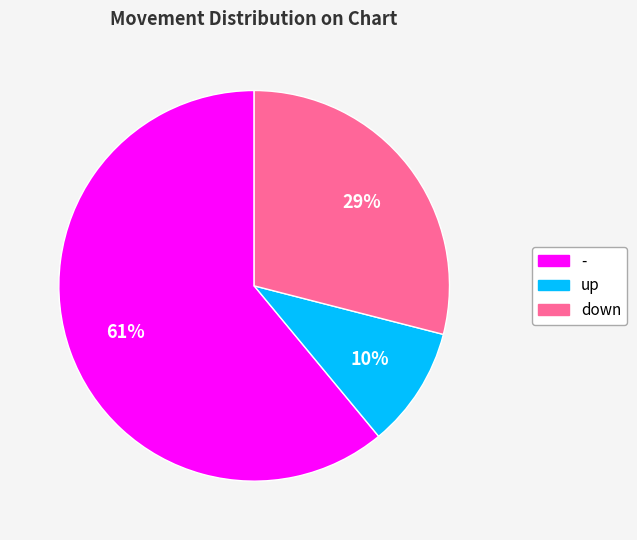

To the nearest percent, what is the average slice percentage?

33%